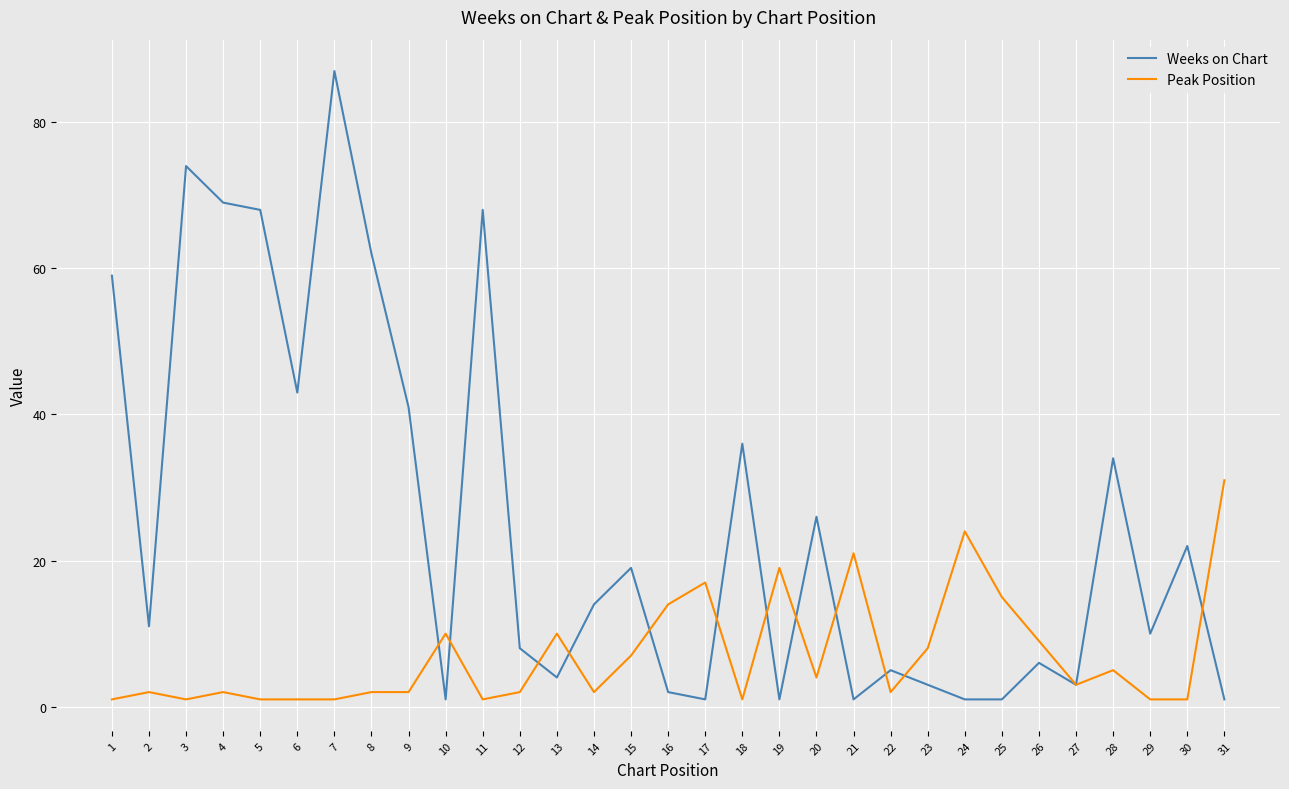

The value of Weeks on Chart at 6 is 56. True or false?

False